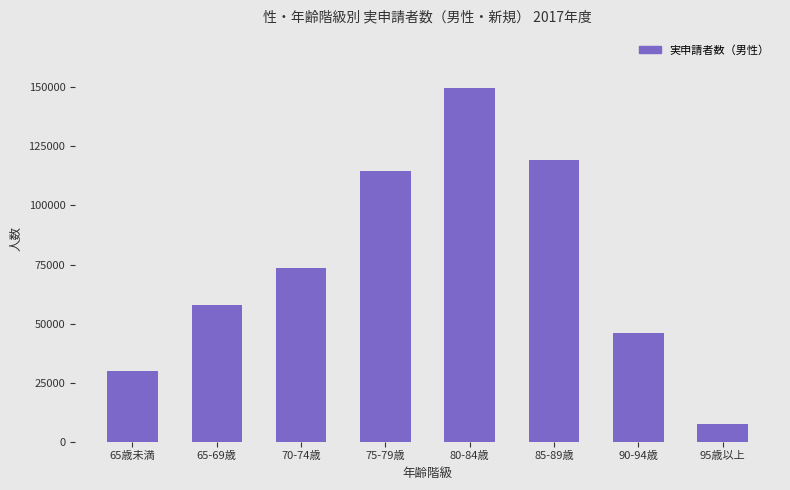

The value at 90-94歳 is 45940. True or false?

True